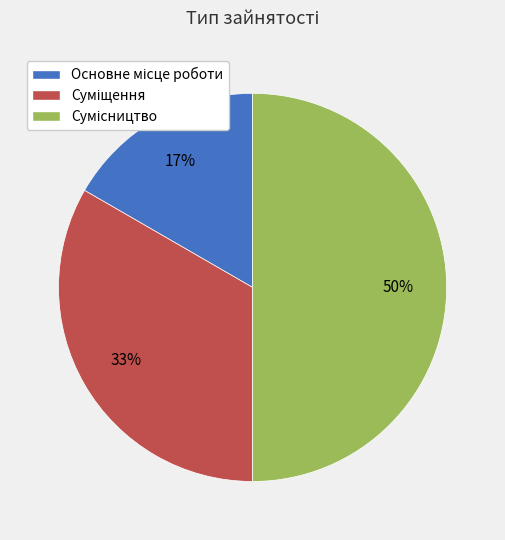

How many segments does this pie chart have?

3